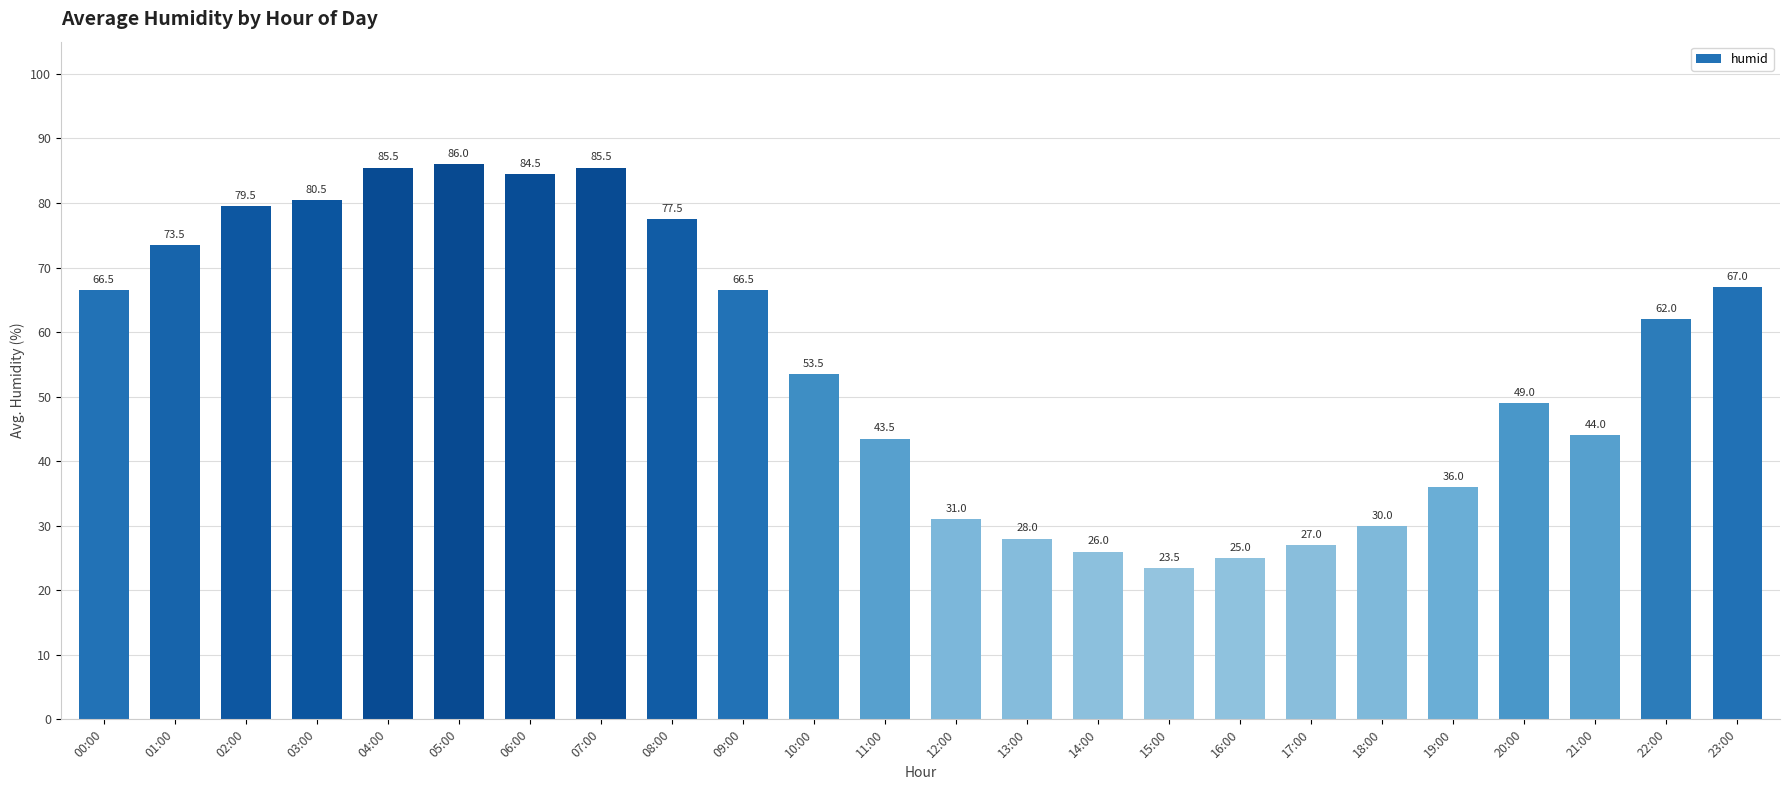

The chart shows a value of 38.5 at 22:00. True or false?

False